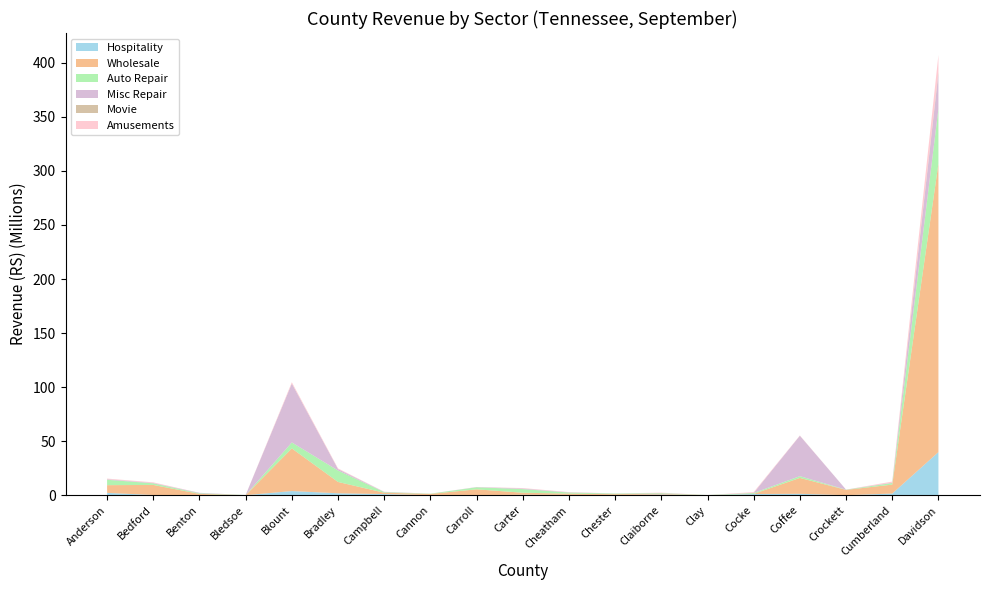

Reading left to right, extract all data points from this chart.

Hospitality: 2180187	198466	139197	37483	3854366	1791188	1081474	4867	71506	378697	261003	115954	693040	17625	1099293	1305389	18380	1540381	39899004
Wholesale: 7124008	9329477	1093299	903	39424711	10473501	1234324	1196078	5378392	1921070	1227041	828771	689980	2946	152321	14703736	4920982	8271732	266836071
Auto Repair: 4976860	1459792	542217	125143	5552444	10572266	541063	216689	1891630	3358185	991359	569188	525187	141895	771342	1609778	165306	1485428	50793412
Misc Repair: 482701	339067	415684	16777	54427917	1314013	201530	8708	206651	535250	152420	41556	124472	14653	76388	37397457	57679	288610	32179010
Movie: 64619	11122	7196	2554	62449	79608	7703	1822	2157	17501	3463	3541	2438	833	22100	28836	1253	7264	1674672
Amusements: 562910	562199	16278	654	1190571	582734	152310	0	66869	412072	272416	80661	345743	0	777719	229352	13144	1016920	15825979